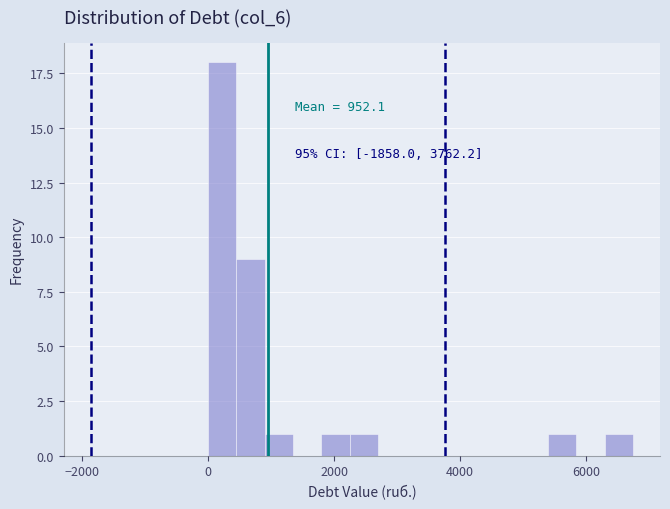

Around what value on the x-axis is the tallest bar? Give the approximate position of its centre, as read against the axis.

200